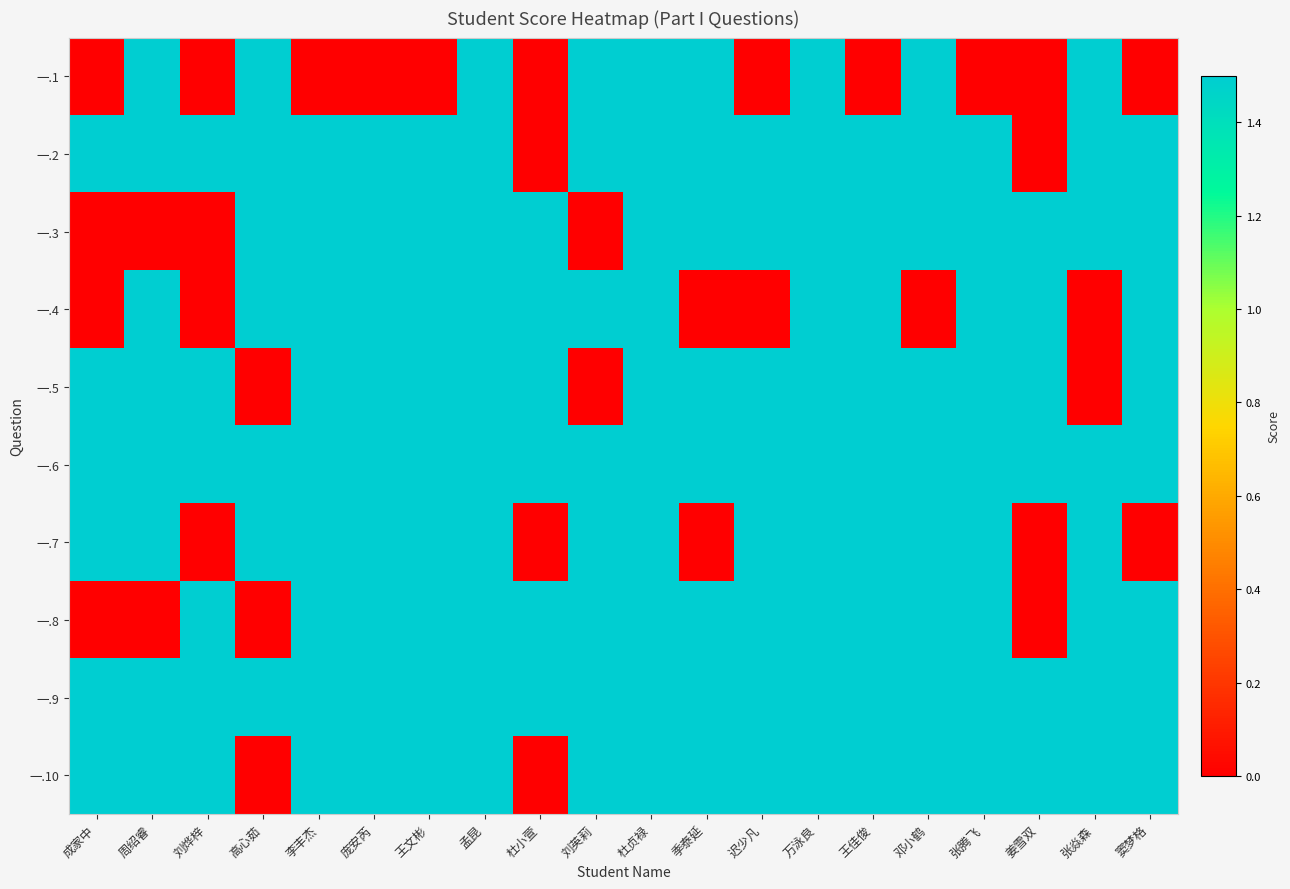

Reading left to right, what are all the values shown in this chart?

一.1: 成家中=0.0	周绍睿=1.5	刘烨梓=0.0	高心茹=1.5	李丰杰=0.0	庞安芮=0.0	王文彬=0.0	孟昆=1.5	杜小萱=0.0	刘英莉=1.5	杜贞禄=1.5	季泰延=1.5	迟少凡=0.0	万泳良=1.5	王佳俊=0.0	邓小鹤=1.5	张腾飞=0.0	姜雪双=0.0	张焱森=1.5	窦梦格=0.0
一.2: 成家中=1.5	周绍睿=1.5	刘烨梓=1.5	高心茹=1.5	李丰杰=1.5	庞安芮=1.5	王文彬=1.5	孟昆=1.5	杜小萱=0.0	刘英莉=1.5	杜贞禄=1.5	季泰延=1.5	迟少凡=1.5	万泳良=1.5	王佳俊=1.5	邓小鹤=1.5	张腾飞=1.5	姜雪双=0.0	张焱森=1.5	窦梦格=1.5
一.3: 成家中=0.0	周绍睿=0.0	刘烨梓=0.0	高心茹=1.5	李丰杰=1.5	庞安芮=1.5	王文彬=1.5	孟昆=1.5	杜小萱=1.5	刘英莉=0.0	杜贞禄=1.5	季泰延=1.5	迟少凡=1.5	万泳良=1.5	王佳俊=1.5	邓小鹤=1.5	张腾飞=1.5	姜雪双=1.5	张焱森=1.5	窦梦格=1.5
一.4: 成家中=0.0	周绍睿=1.5	刘烨梓=0.0	高心茹=1.5	李丰杰=1.5	庞安芮=1.5	王文彬=1.5	孟昆=1.5	杜小萱=1.5	刘英莉=1.5	杜贞禄=1.5	季泰延=0.0	迟少凡=0.0	万泳良=1.5	王佳俊=1.5	邓小鹤=0.0	张腾飞=1.5	姜雪双=1.5	张焱森=0.0	窦梦格=1.5
一.5: 成家中=1.5	周绍睿=1.5	刘烨梓=1.5	高心茹=0.0	李丰杰=1.5	庞安芮=1.5	王文彬=1.5	孟昆=1.5	杜小萱=1.5	刘英莉=0.0	杜贞禄=1.5	季泰延=1.5	迟少凡=1.5	万泳良=1.5	王佳俊=1.5	邓小鹤=1.5	张腾飞=1.5	姜雪双=1.5	张焱森=0.0	窦梦格=1.5
一.6: 成家中=1.5	周绍睿=1.5	刘烨梓=1.5	高心茹=1.5	李丰杰=1.5	庞安芮=1.5	王文彬=1.5	孟昆=1.5	杜小萱=1.5	刘英莉=1.5	杜贞禄=1.5	季泰延=1.5	迟少凡=1.5	万泳良=1.5	王佳俊=1.5	邓小鹤=1.5	张腾飞=1.5	姜雪双=1.5	张焱森=1.5	窦梦格=1.5
一.7: 成家中=1.5	周绍睿=1.5	刘烨梓=0.0	高心茹=1.5	李丰杰=1.5	庞安芮=1.5	王文彬=1.5	孟昆=1.5	杜小萱=0.0	刘英莉=1.5	杜贞禄=1.5	季泰延=0.0	迟少凡=1.5	万泳良=1.5	王佳俊=1.5	邓小鹤=1.5	张腾飞=1.5	姜雪双=0.0	张焱森=1.5	窦梦格=0.0
一.8: 成家中=0.0	周绍睿=0.0	刘烨梓=1.5	高心茹=0.0	李丰杰=1.5	庞安芮=1.5	王文彬=1.5	孟昆=1.5	杜小萱=1.5	刘英莉=1.5	杜贞禄=1.5	季泰延=1.5	迟少凡=1.5	万泳良=1.5	王佳俊=1.5	邓小鹤=1.5	张腾飞=1.5	姜雪双=0.0	张焱森=1.5	窦梦格=1.5
一.9: 成家中=1.5	周绍睿=1.5	刘烨梓=1.5	高心茹=1.5	李丰杰=1.5	庞安芮=1.5	王文彬=1.5	孟昆=1.5	杜小萱=1.5	刘英莉=1.5	杜贞禄=1.5	季泰延=1.5	迟少凡=1.5	万泳良=1.5	王佳俊=1.5	邓小鹤=1.5	张腾飞=1.5	姜雪双=1.5	张焱森=1.5	窦梦格=1.5
一.10: 成家中=1.5	周绍睿=1.5	刘烨梓=1.5	高心茹=0.0	李丰杰=1.5	庞安芮=1.5	王文彬=1.5	孟昆=1.5	杜小萱=0.0	刘英莉=1.5	杜贞禄=1.5	季泰延=1.5	迟少凡=1.5	万泳良=1.5	王佳俊=1.5	邓小鹤=1.5	张腾飞=1.5	姜雪双=1.5	张焱森=1.5	窦梦格=1.5